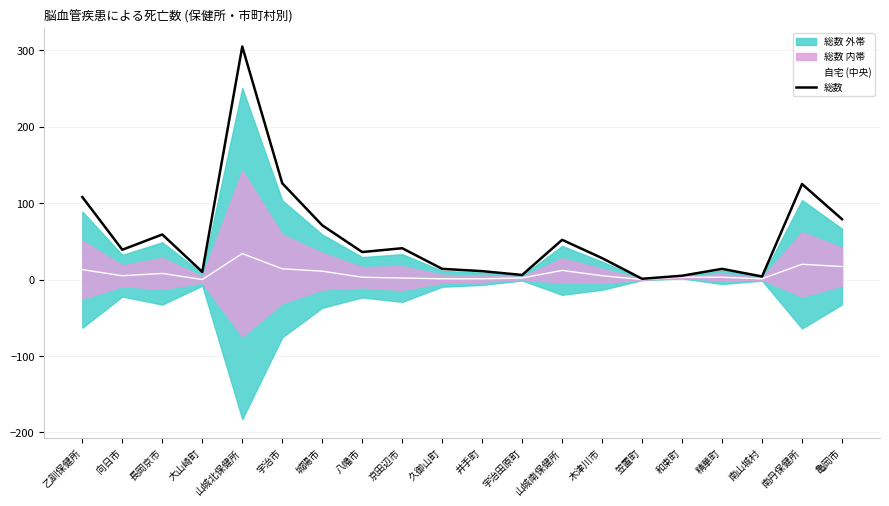

At which category is the sum across all series the highest?

山城北保健所